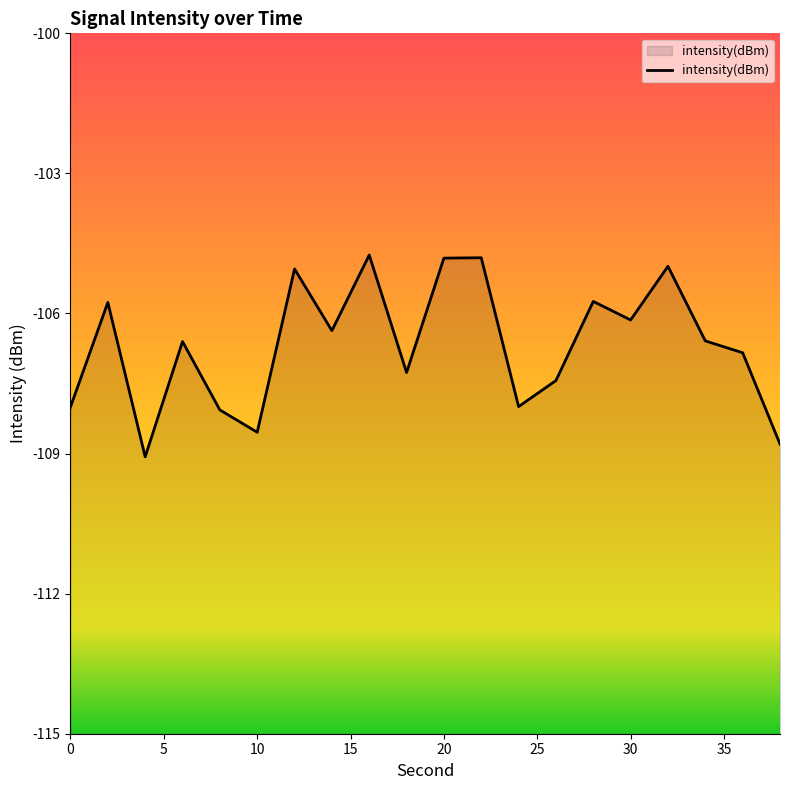

What is the minimum value shown in the chart?

-109.1